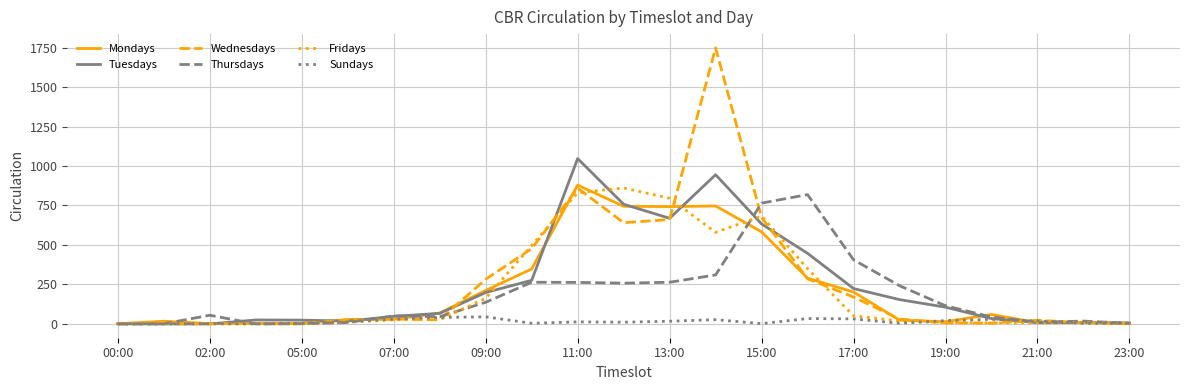

What is the greatest value displayed?

1748